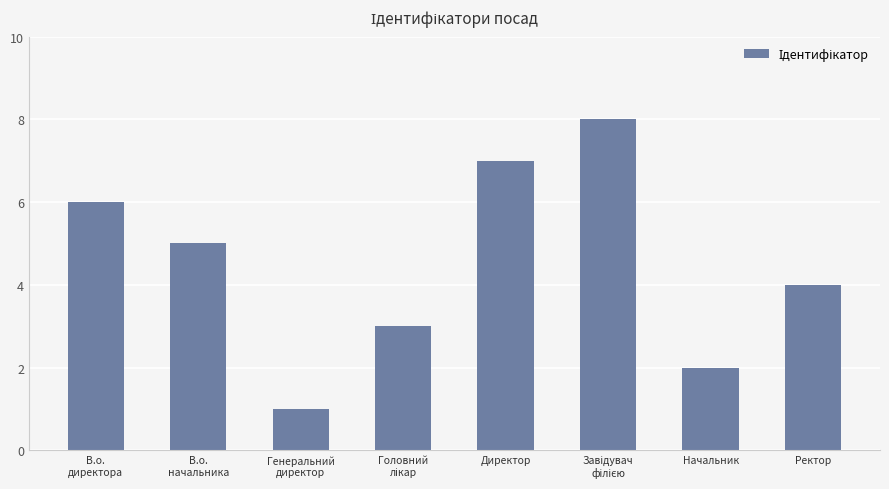

What is the difference between the values at Начальник and В.о.
директора?

4